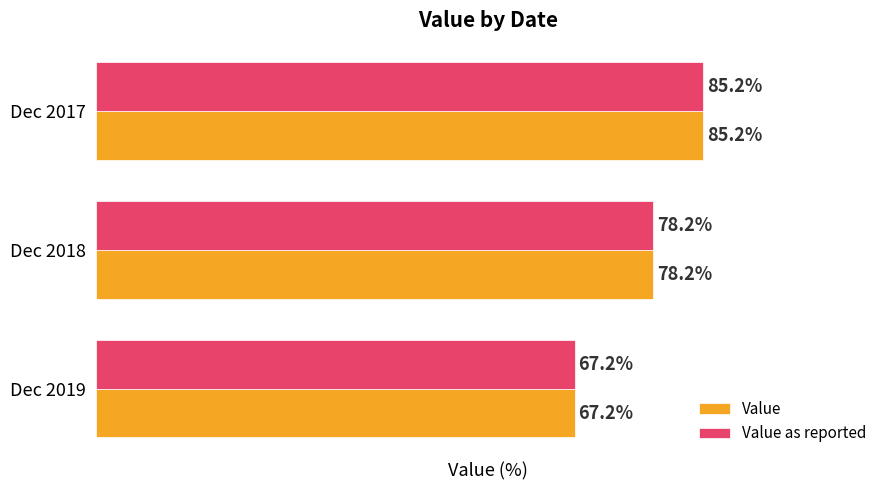

At which category is the sum across all series the highest?

Dec 2017